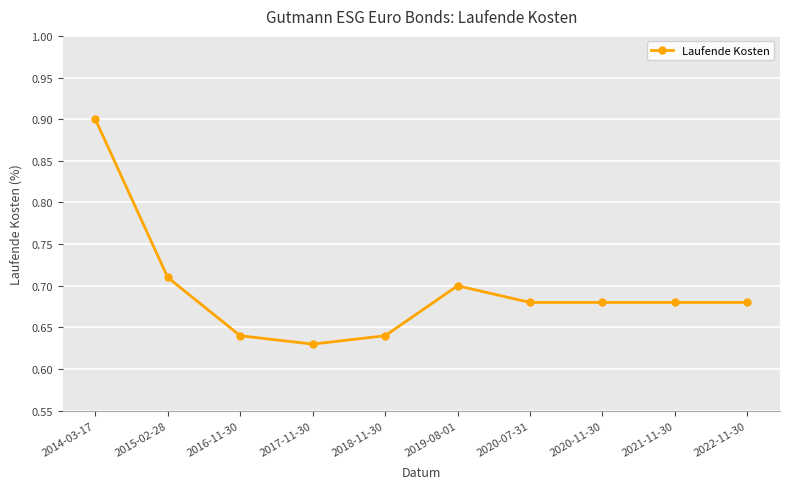

Which category has the lowest value across all series?

2017-11-30